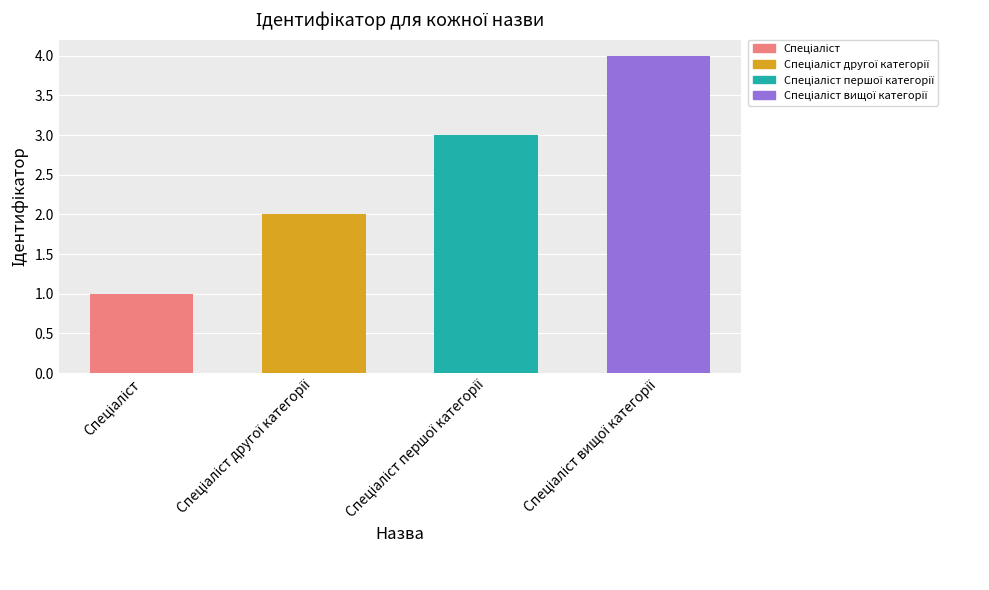

What is the value of the 3rd bar from the left?

3